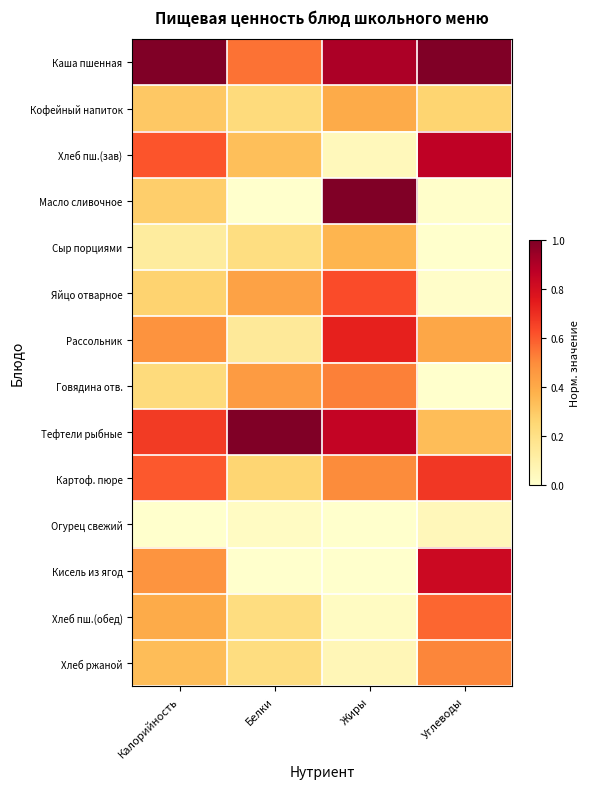

Rank the series by their maximum value, from highest to lowest.

Каша пшенная, Масло сливочное, Тефтели рыбные, Хлеб пш.(зав), Кисель из ягод, Рассольник, Картоф. пюре, Яйцо отварное, Хлеб пш.(обед), Говядина отв., Хлеб ржаной, Кофейный напиток, Сыр порциями, Огурец свежий